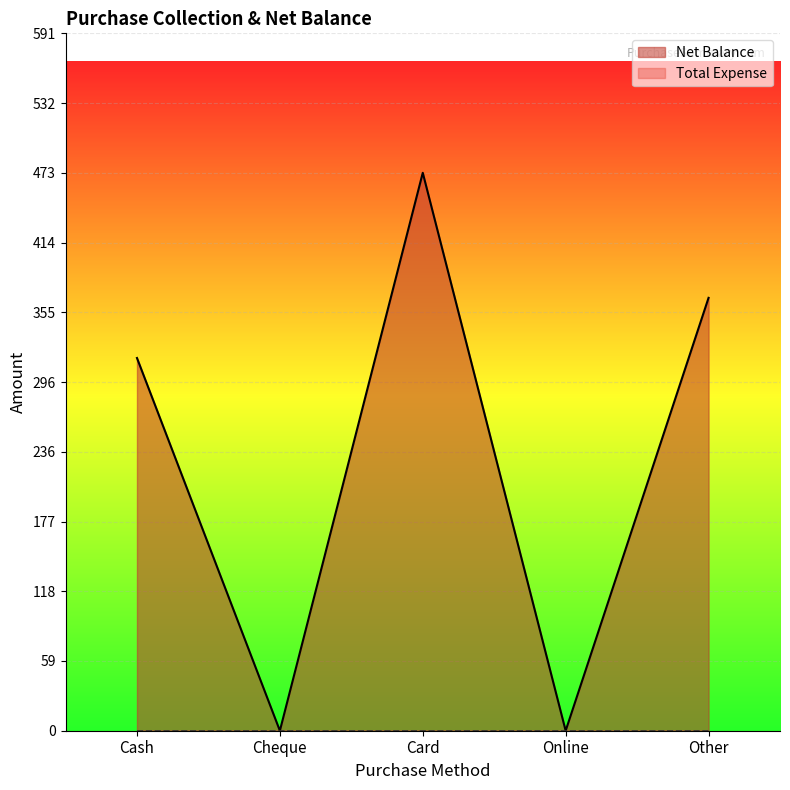

Reading left to right, what are all the values shown in this chart?

Cash=316	Cheque=0	Card=473	Online=0	Other=367